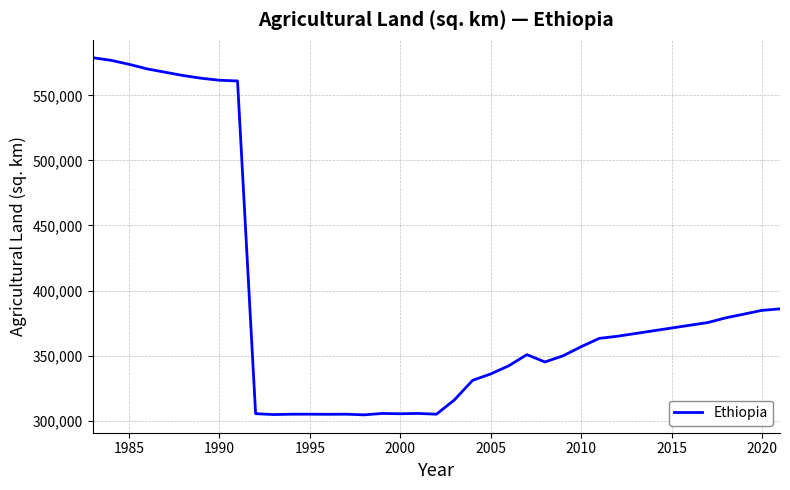

What is the greatest value displayed?

578900